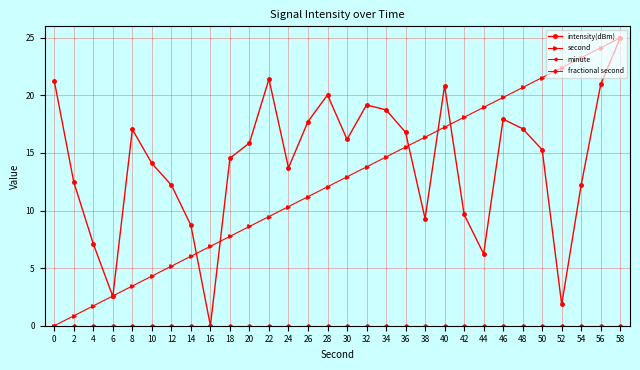

Which series has the largest range (max minus min)?

intensity(dBm)